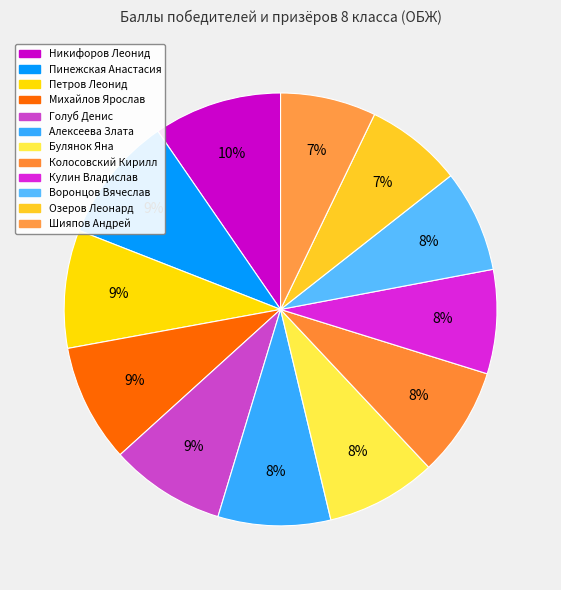

The Петров Леонид slice represents 9% of the pie. True or false?

True